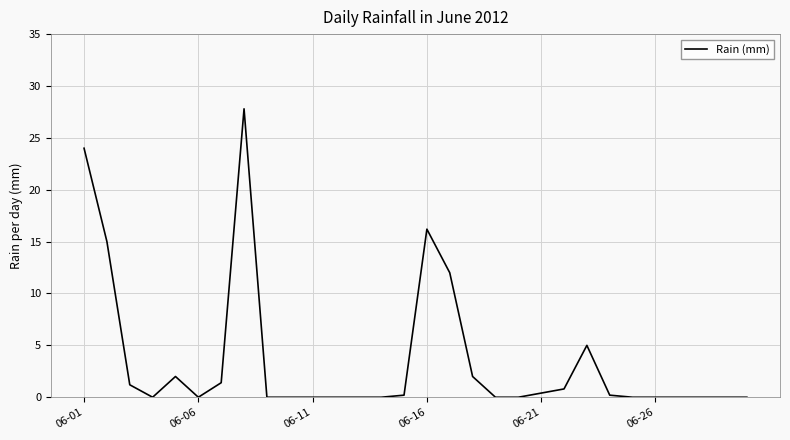

How many lines are shown in the chart?

1